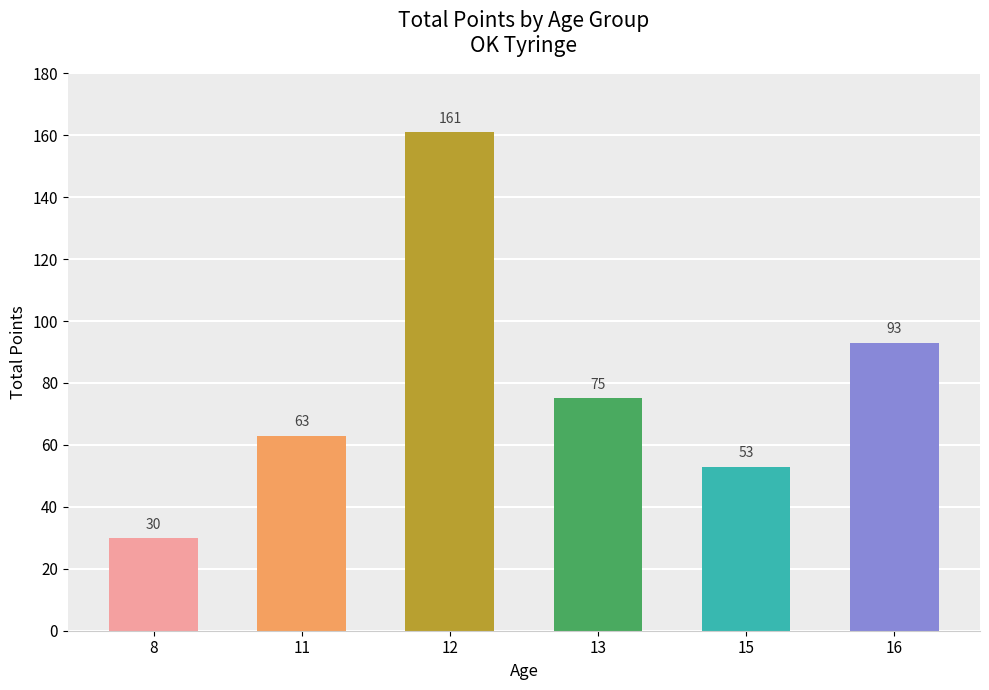

Which has a higher value, 13 or 15?

13